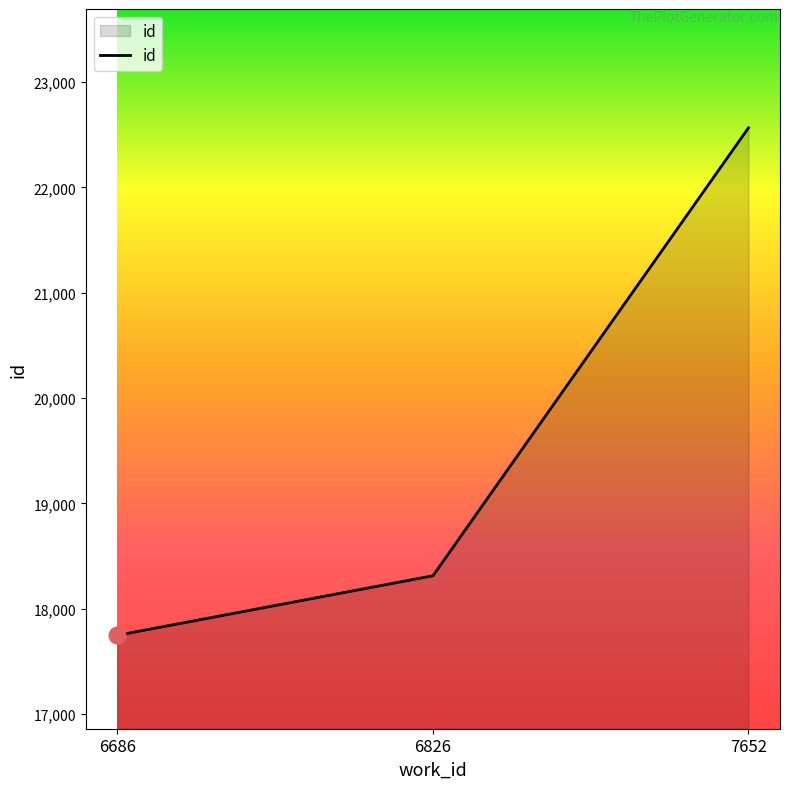

True or false: the data shows 17747 at 6686.

True